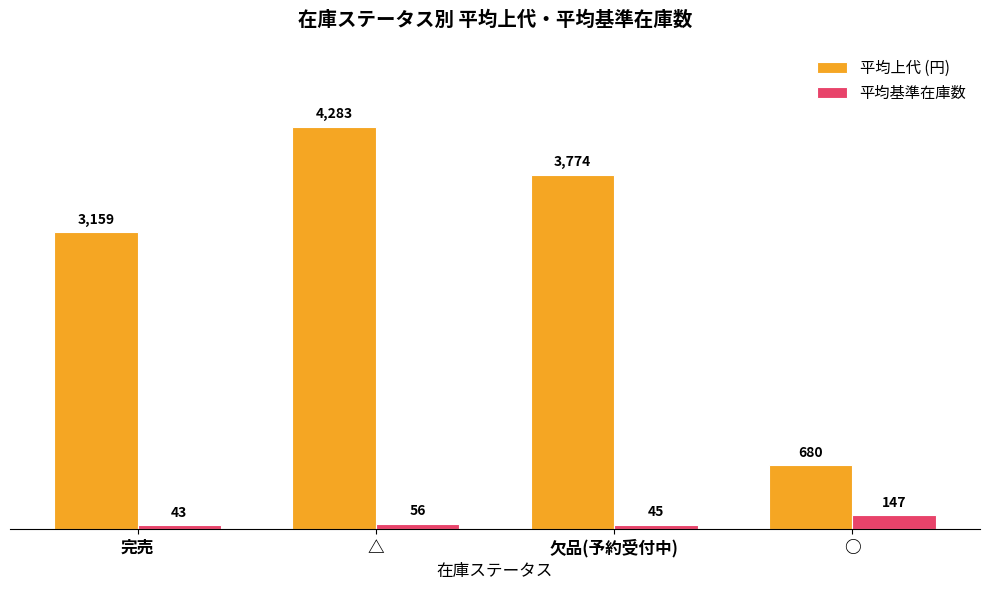

Rank the series at 欠品(予約受付中) from highest to lowest value.

平均上代 (円), 平均基準在庫数